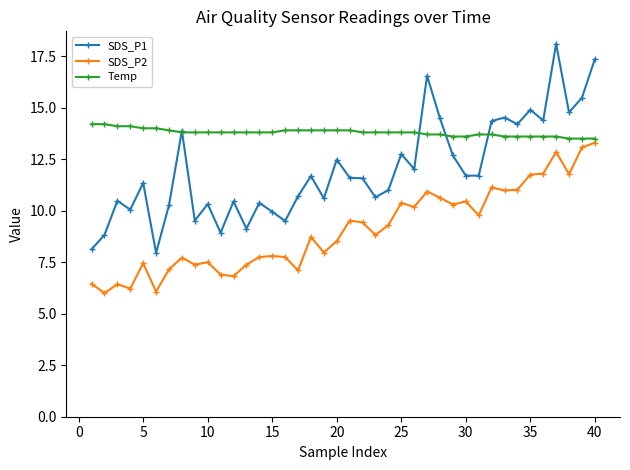

What are all the series names shown in the legend?

SDS_P1, SDS_P2, Temp